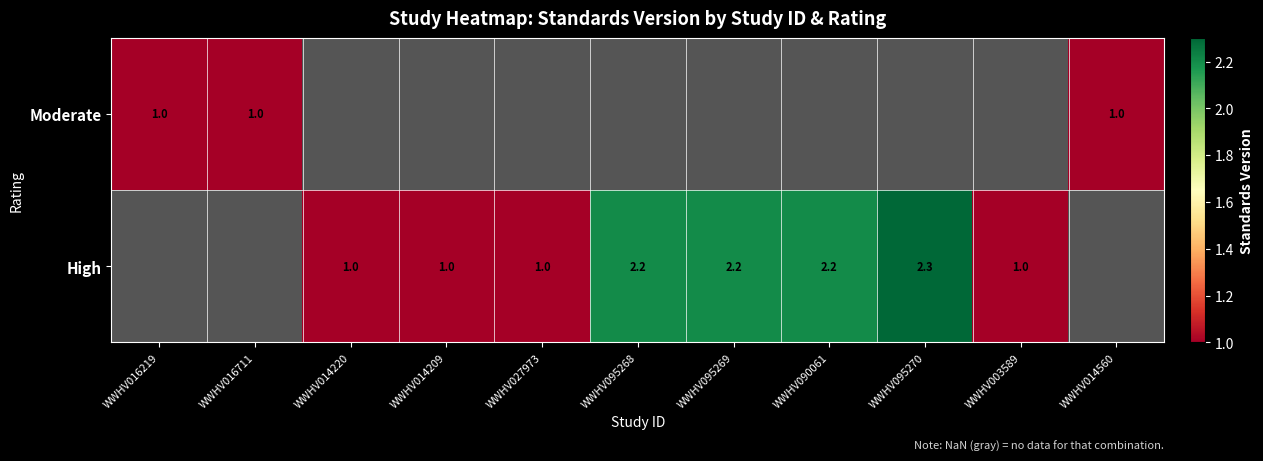

The value of High at WWHV014209 is 1.0. True or false?

True